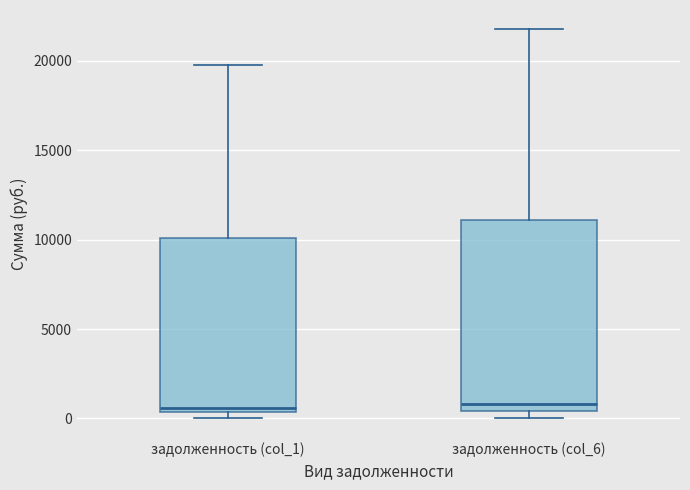

Reading left to right, read every box against the y-axis: the position of its median line, the range the box covers, and the ends of its whiskers. The values are not printed on the chart, so give them approximately, as read against the axis.

задолженность (col_1): median 500 (just above the box's lower edge), box 500 to 10000, whiskers 0 to 20000
задолженность (col_6): median 1000, box 500 to 11000, whiskers 0 to 22000